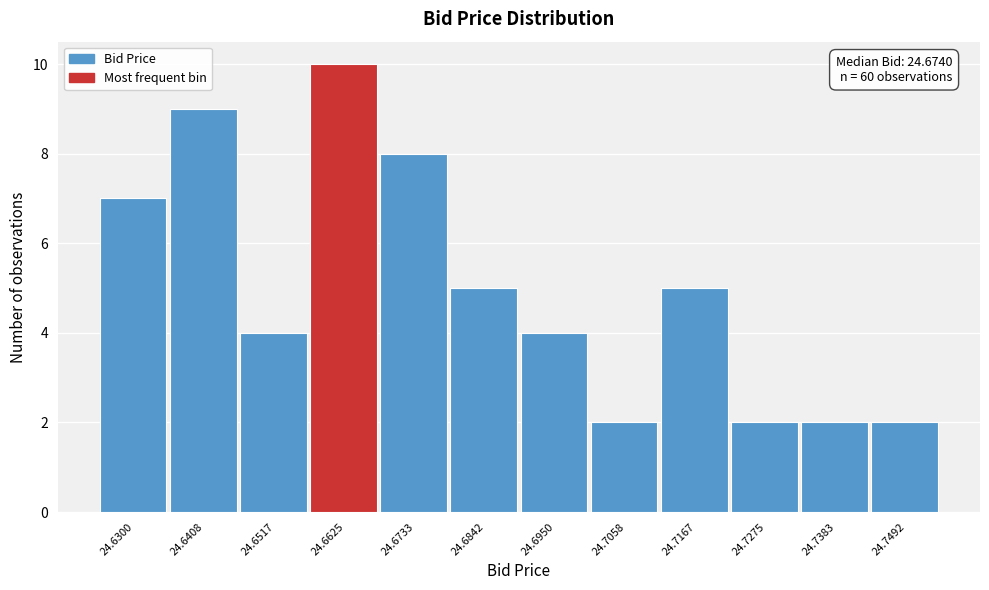

Reading right to left, transcribe all the data shown in this chart.

2	2	2	5	2	4	5	8	10	4	9	7